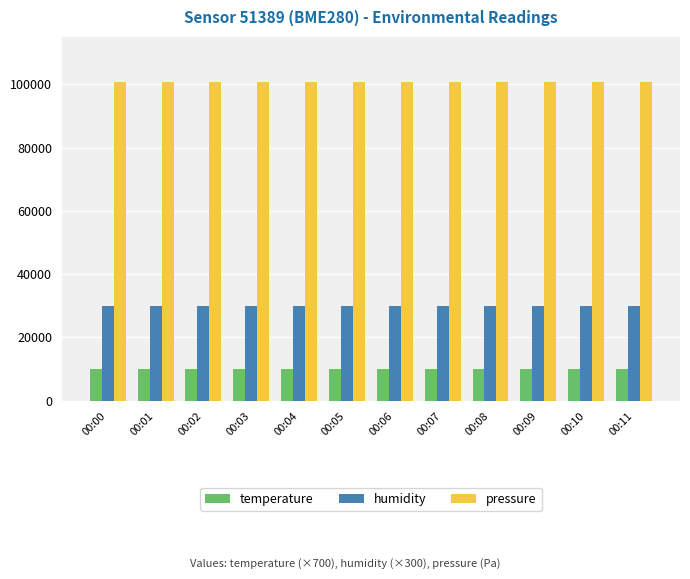

At how many categories does at least one series exceed 87866?

12